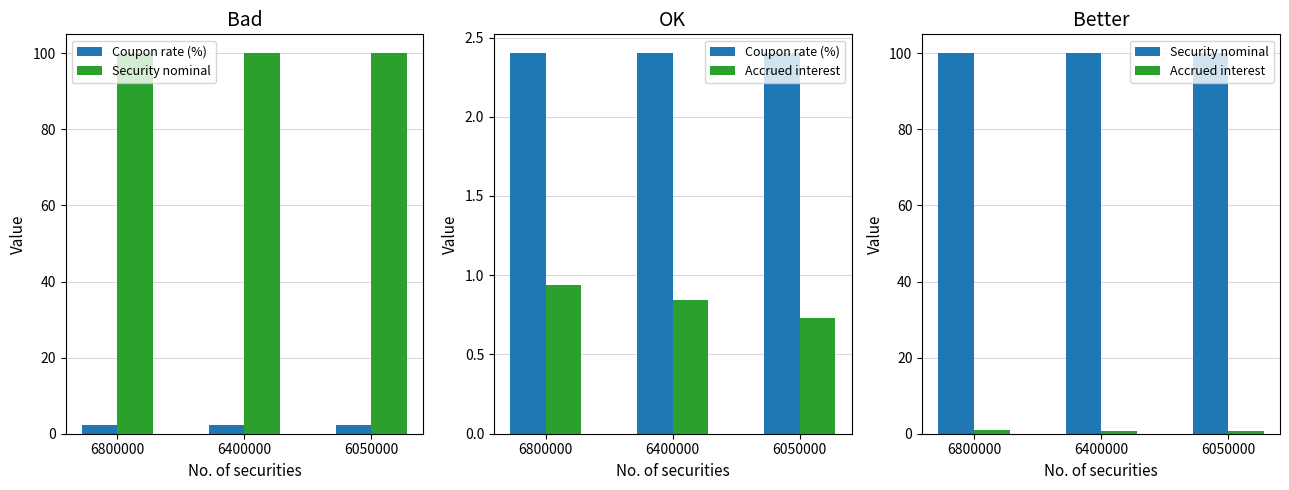

What is the average value of the Coupon rate (%) series?

2.4